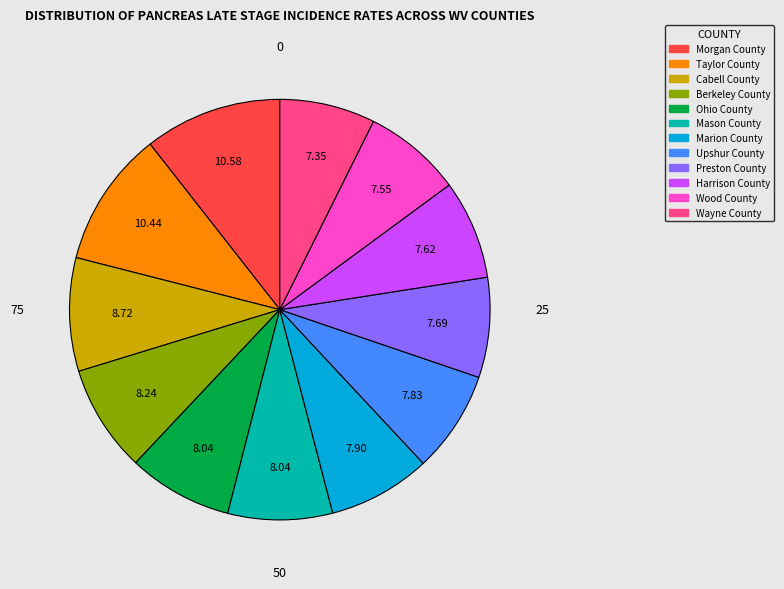

Between Preston County and Cabell County, which is larger?

Cabell County